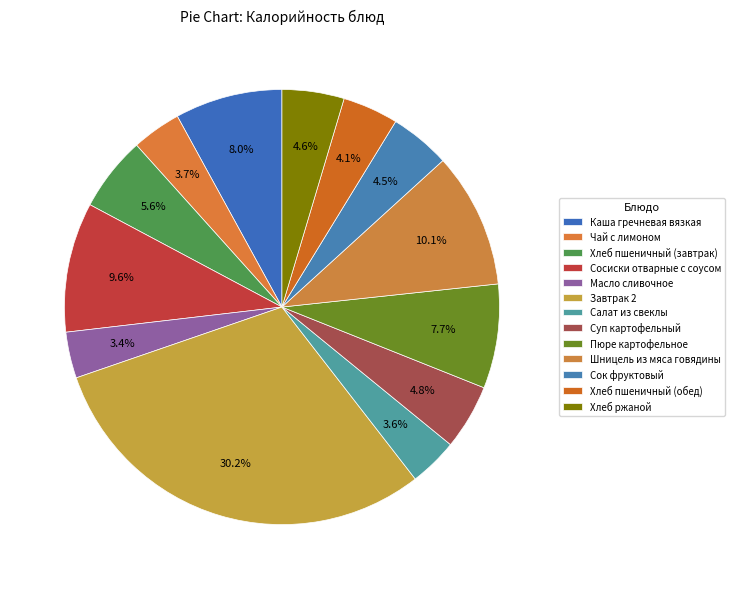

What is the total percentage of Завтрак 2 and Масло сливочное?

33.6%